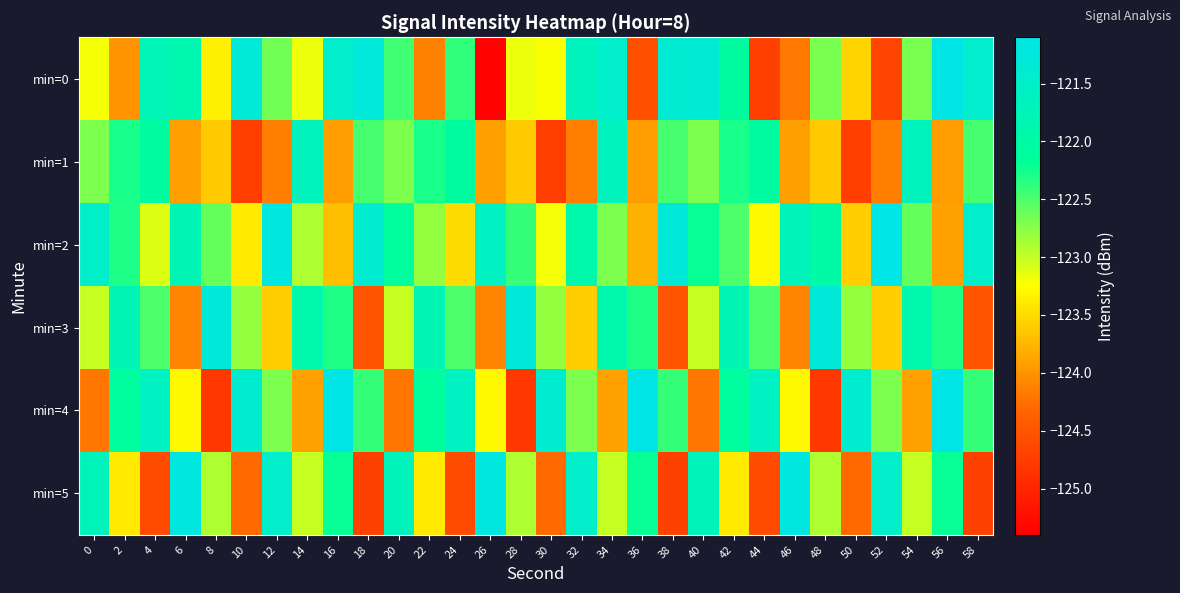

Which series has the largest total across all categories?

min=2